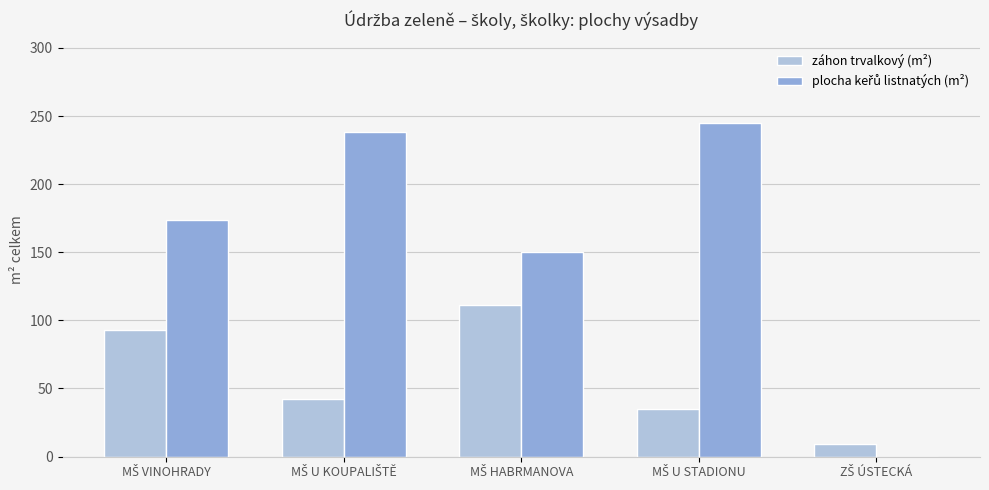

What is the sum of all záhon trvalkový (m²) values?

290